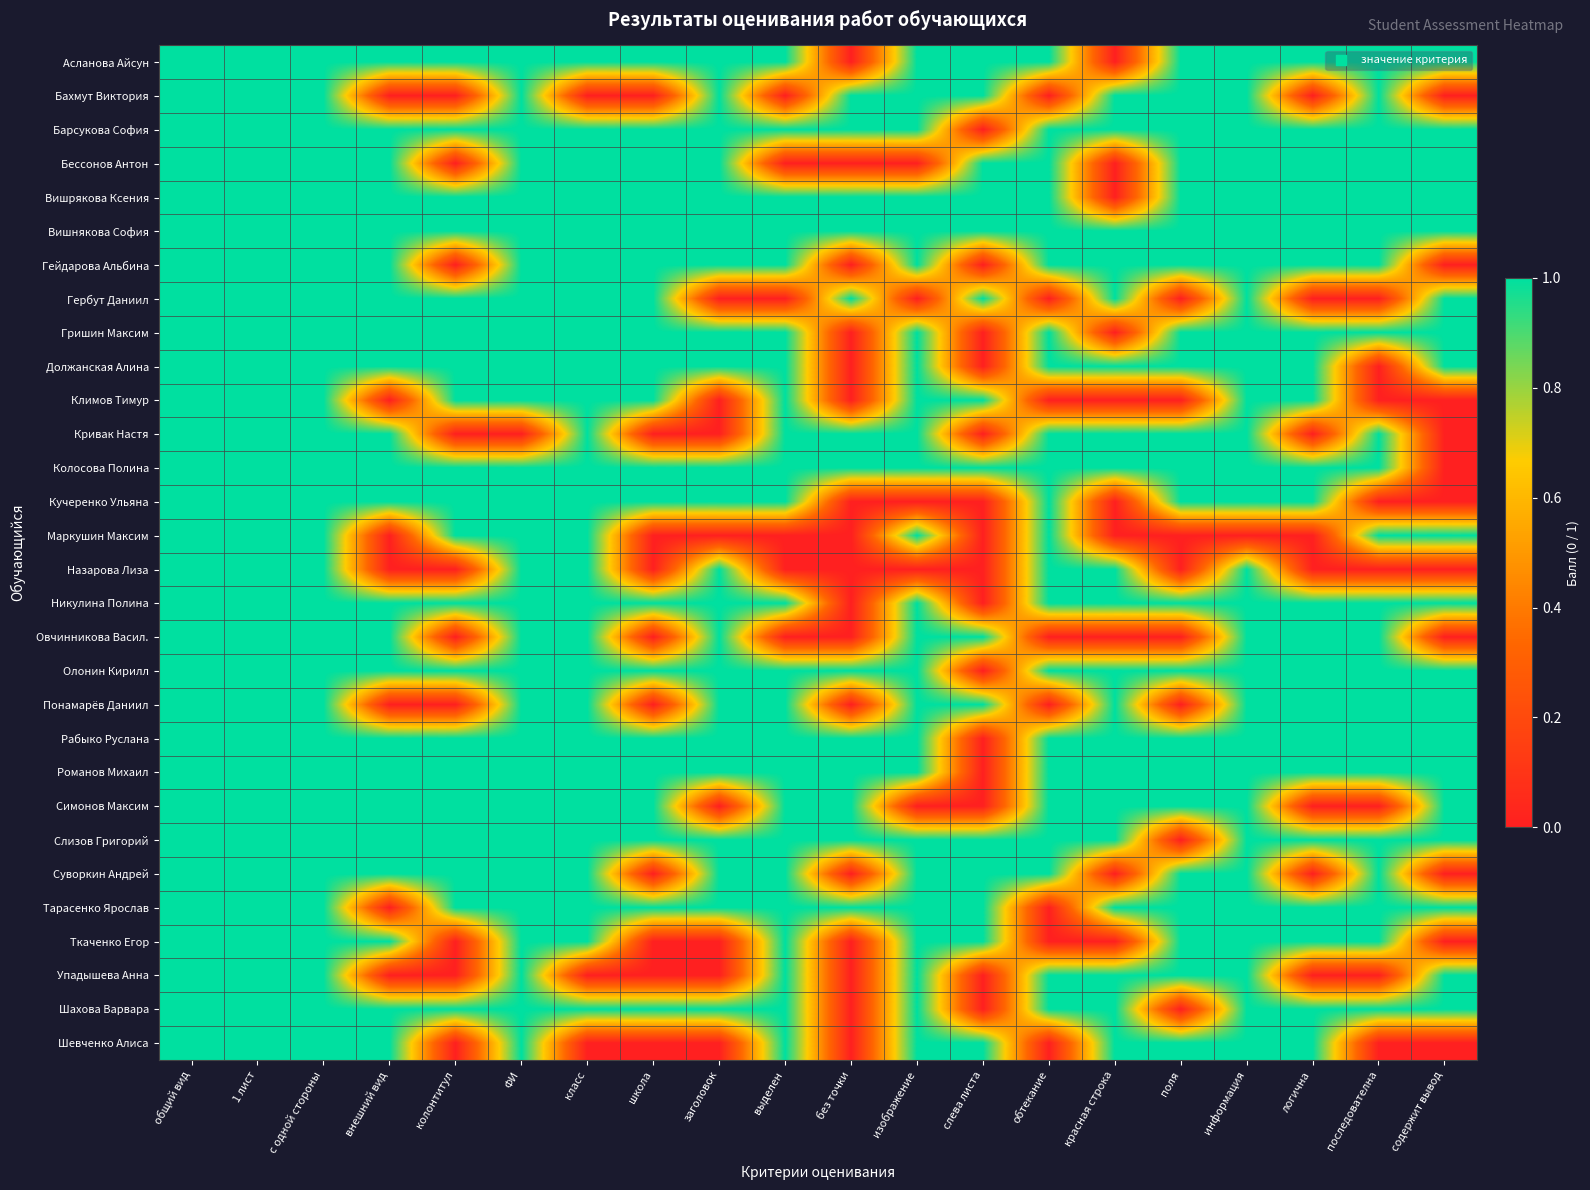

What is the difference between the highest and lowest values at слева листа?

1